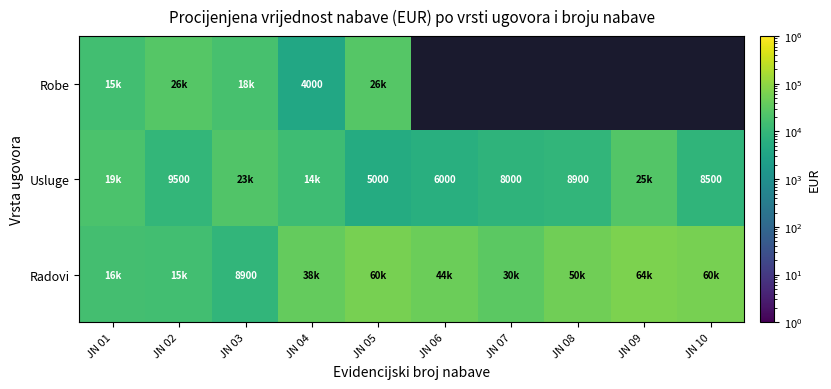

What is the difference between the Usluge values at JN 05 and JN 08?

3900